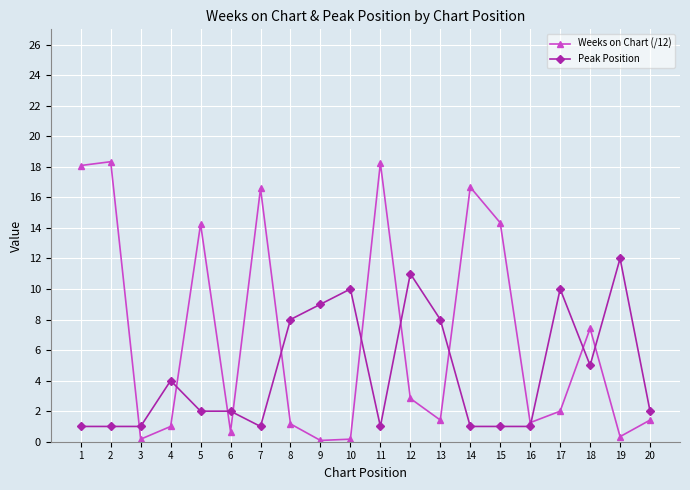

Where is the first local maximum for Weeks on Chart (/12)?

2